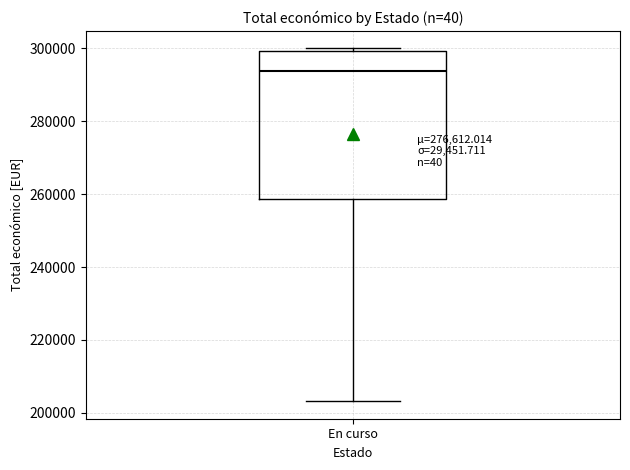

Where is the lower edge of the box for En curso on the y-axis? The values are not printed on the chart, so give them approximately, as read against the axis.

258000